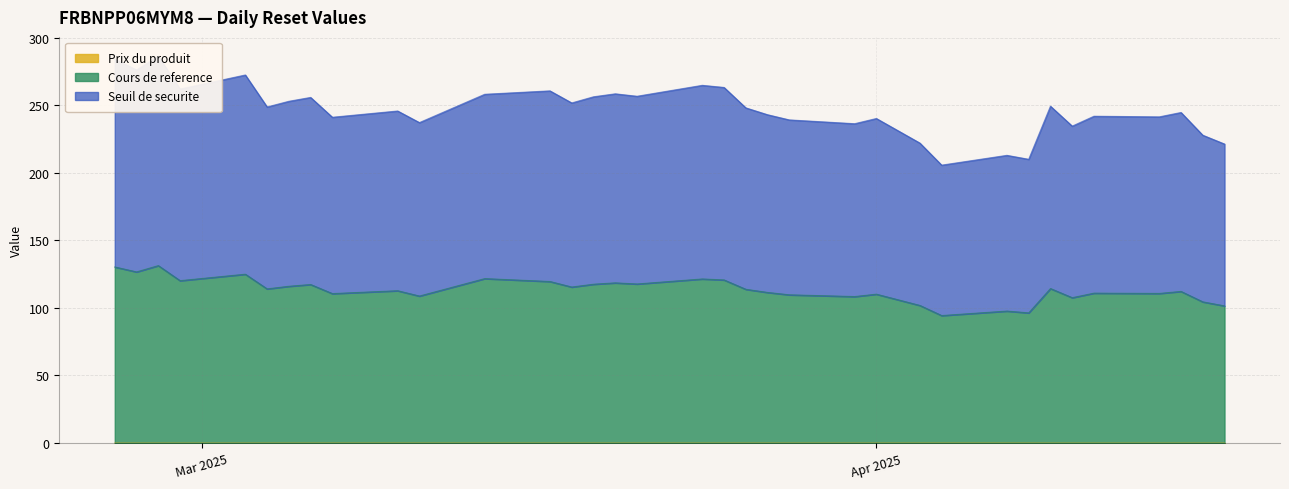

Rank the series at 2025-03-27 from highest to lowest value.

Seuil de securite, Cours de reference, Prix du produit